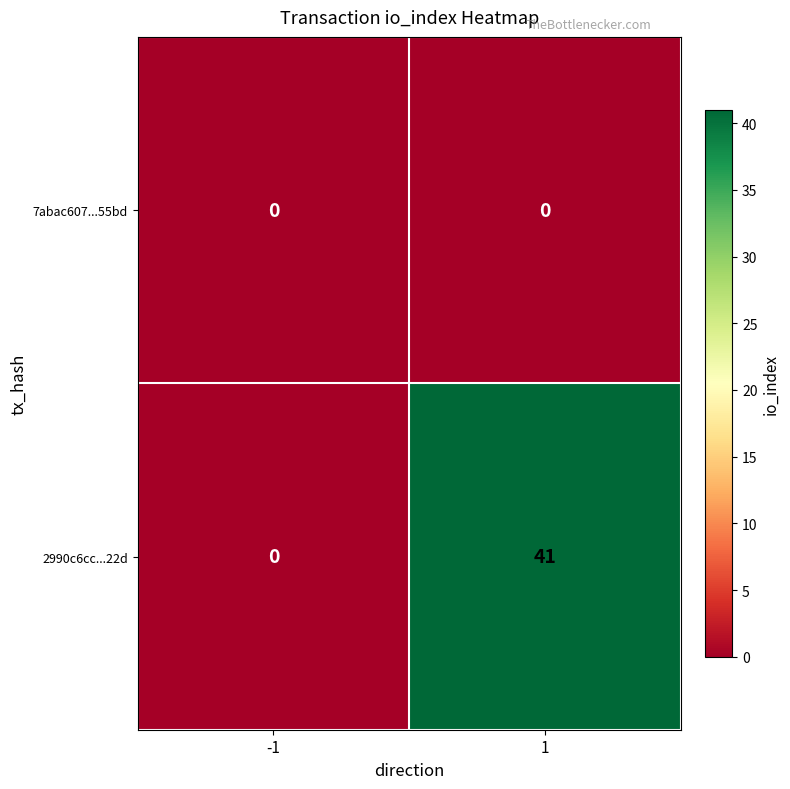

List the series in order of their peak value, lowest first.

7abac607...55bd, 2990c6cc...22d